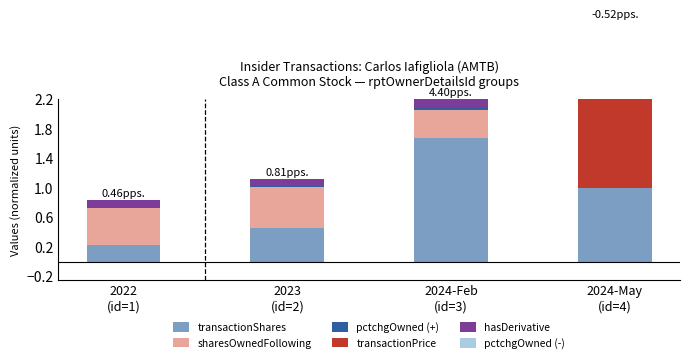

At 2024-Feb
(id=3), list the series in order from largest to smallest.

transactionShares, sharesOwnedFollowing, hasDerivative, pctchgOwned (+), transactionPrice, pctchgOwned (-)